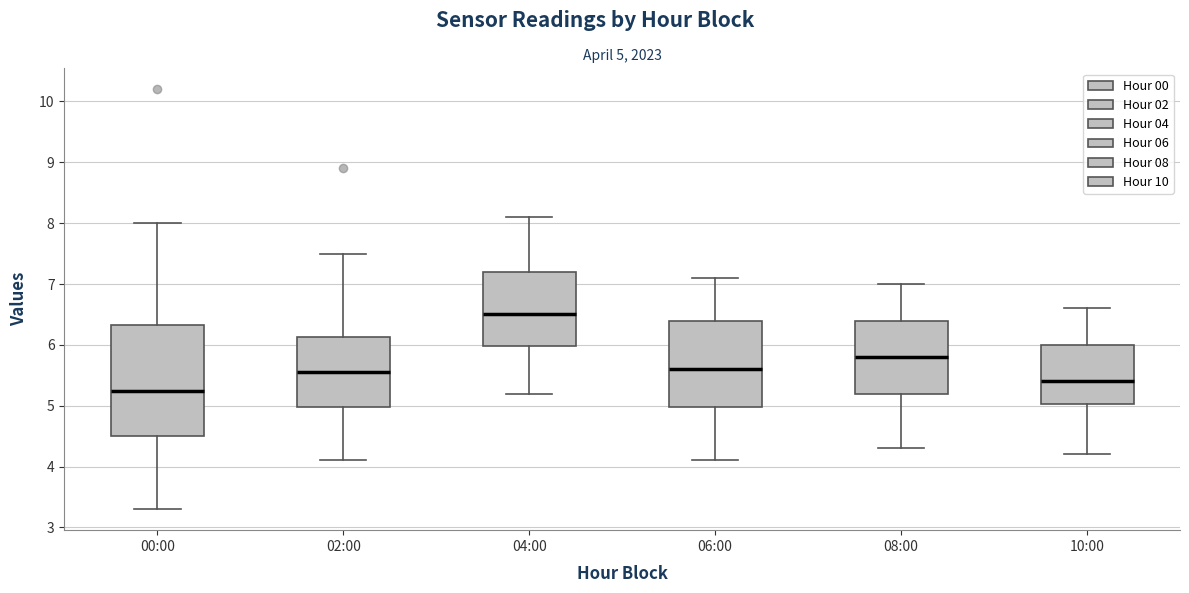

Which box's median line is the lowest?

00:00